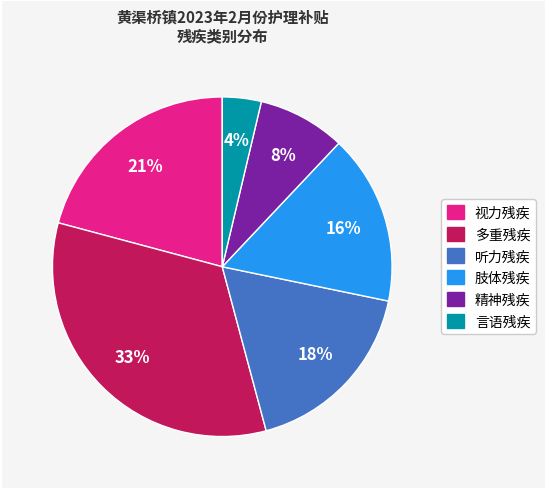

How many slices are in this pie chart?

6